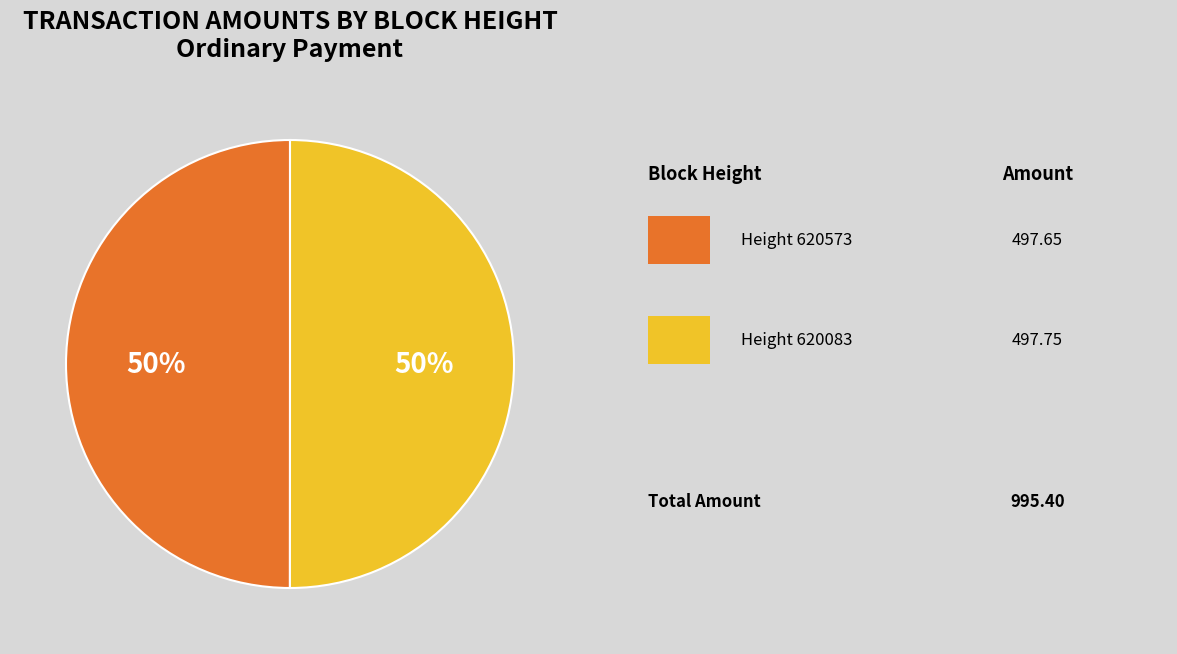

To the nearest percent, what is the average slice percentage?

50%